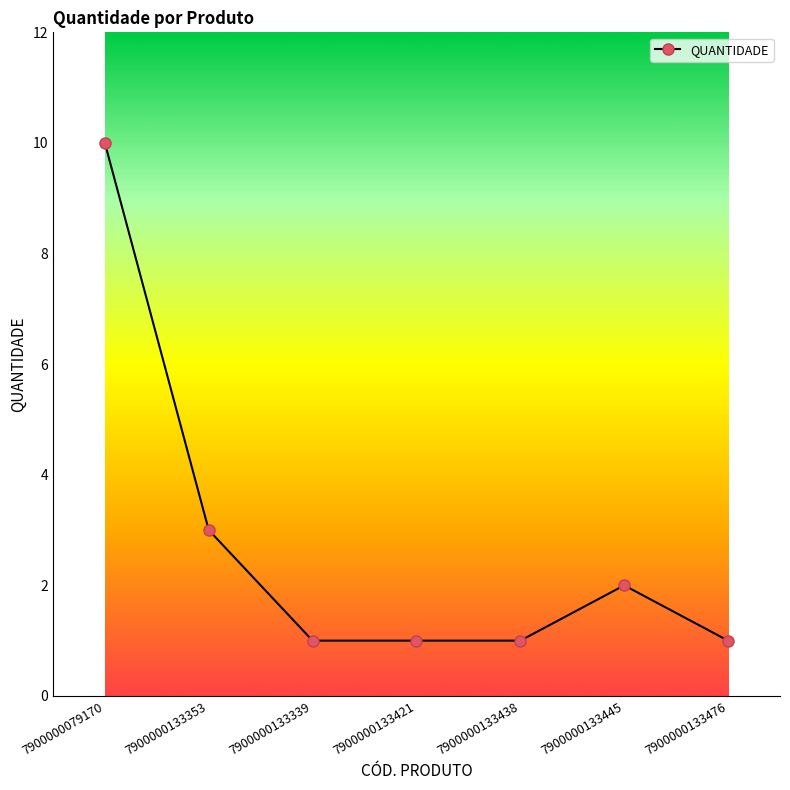

What is the difference between the second highest and minimum values?

2